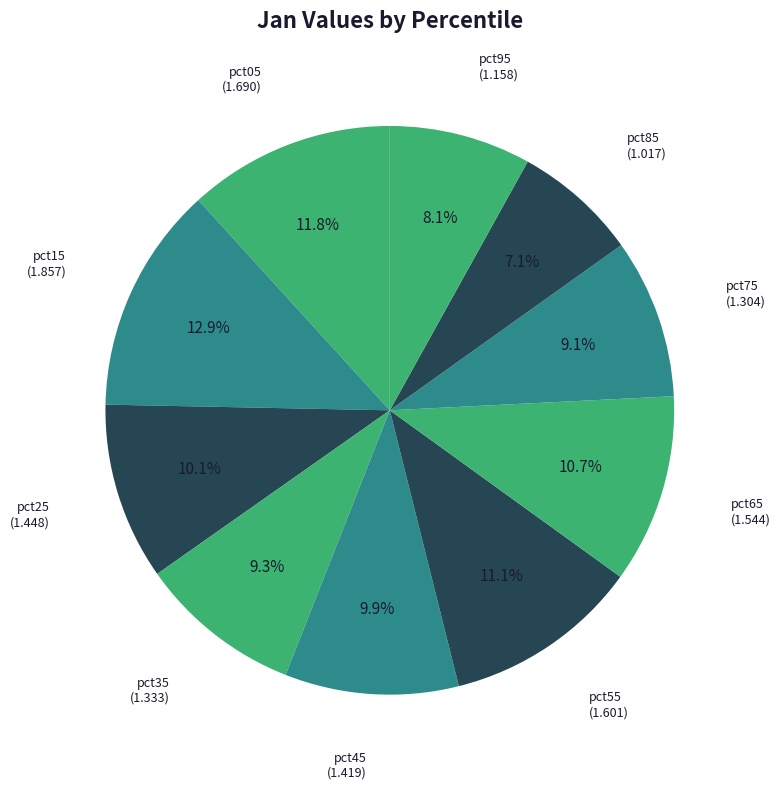

How many slices are in this pie chart?

10